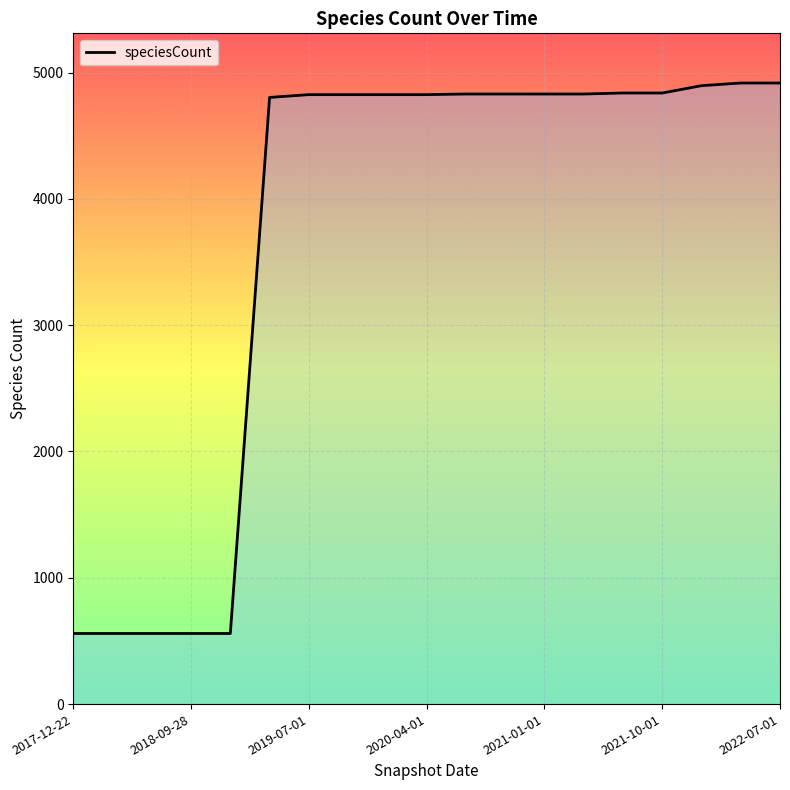

What is the difference between the maximum and second lowest values?

4358